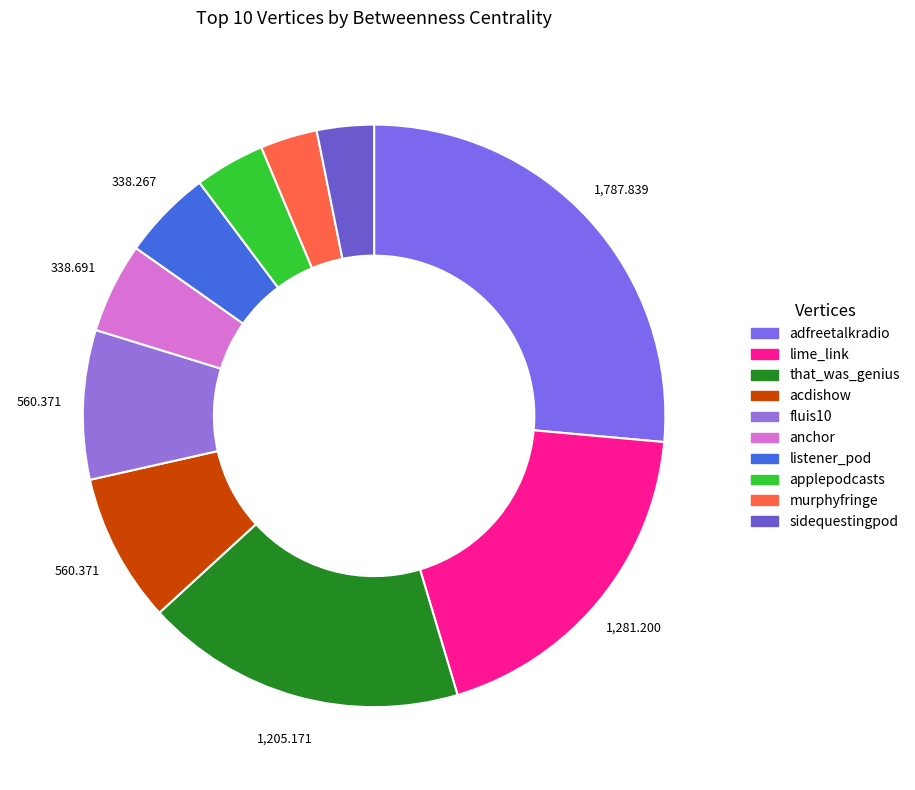

Which category has the smallest portion of the pie?

murphyfringe